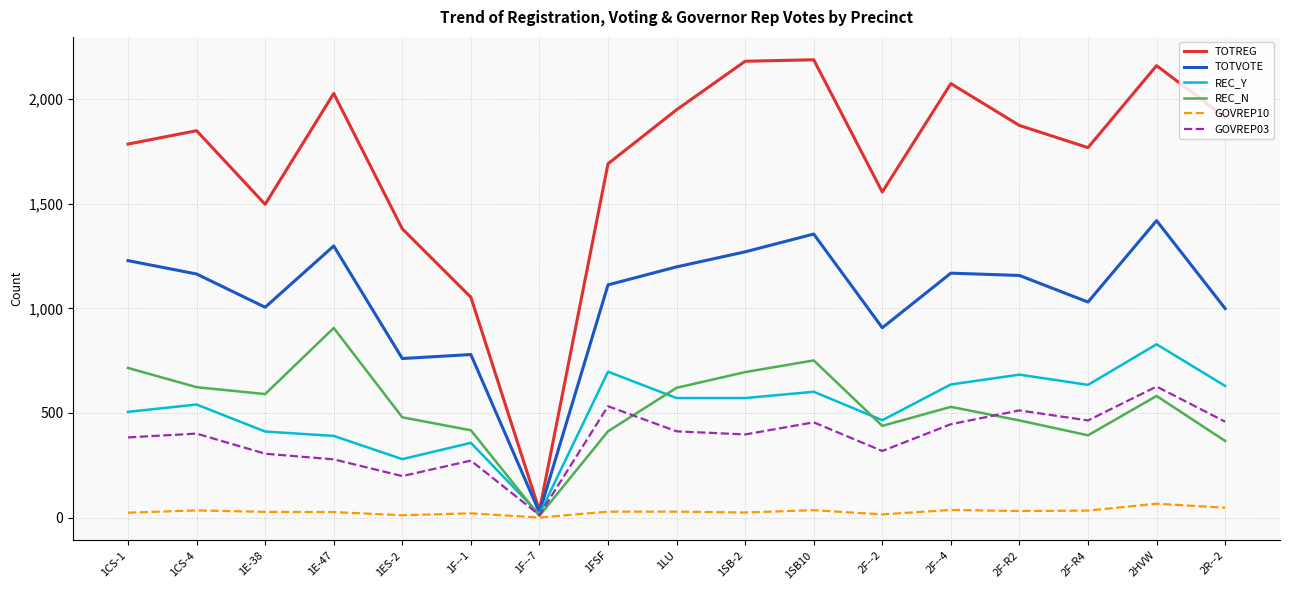

True or false: GOVREP10 has more than 1 interior local peaks.

True